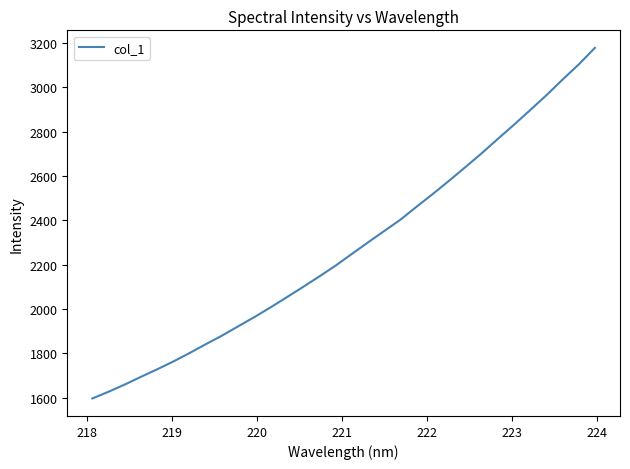

What is the difference between the maximum and minimum values?

1581.3